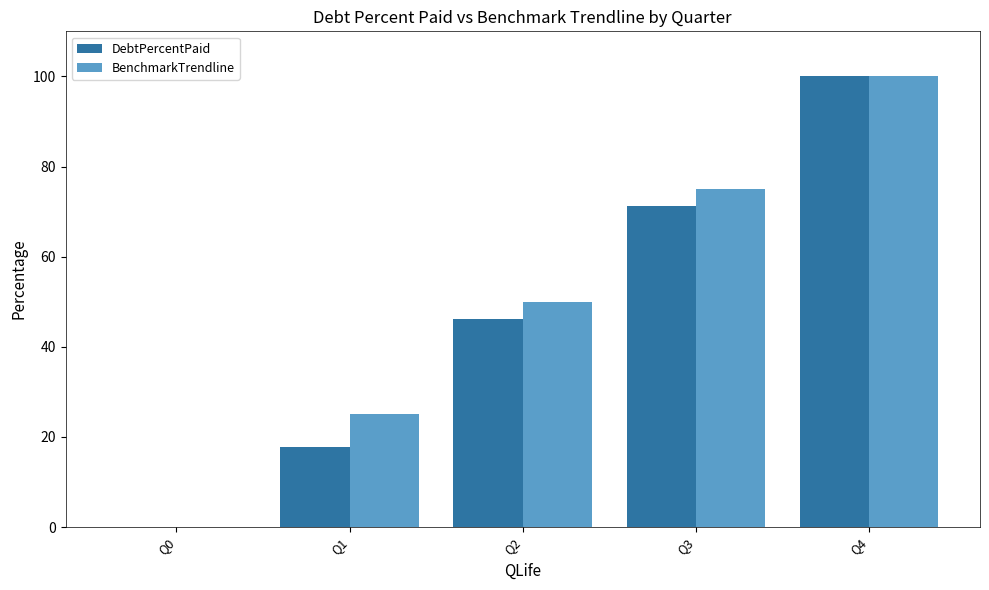

Reading left to right, extract all data points from this chart.

DebtPercentPaid: 0.0	17.7	46.1	71.2	100.0
BenchmarkTrendline: 0.0	25.0	50.0	75.0	100.0